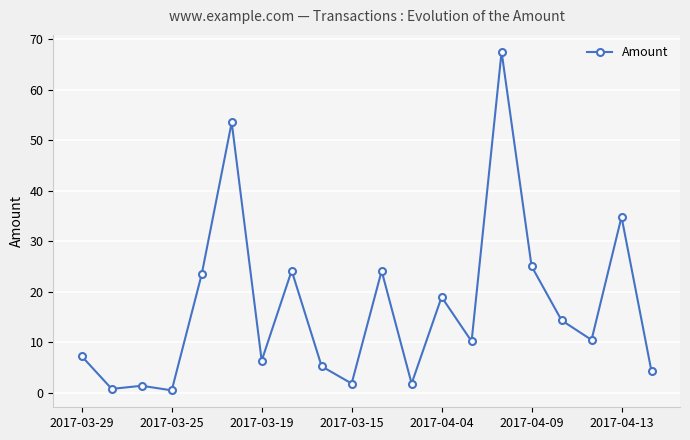

What is the maximum value shown in the chart?

67.5